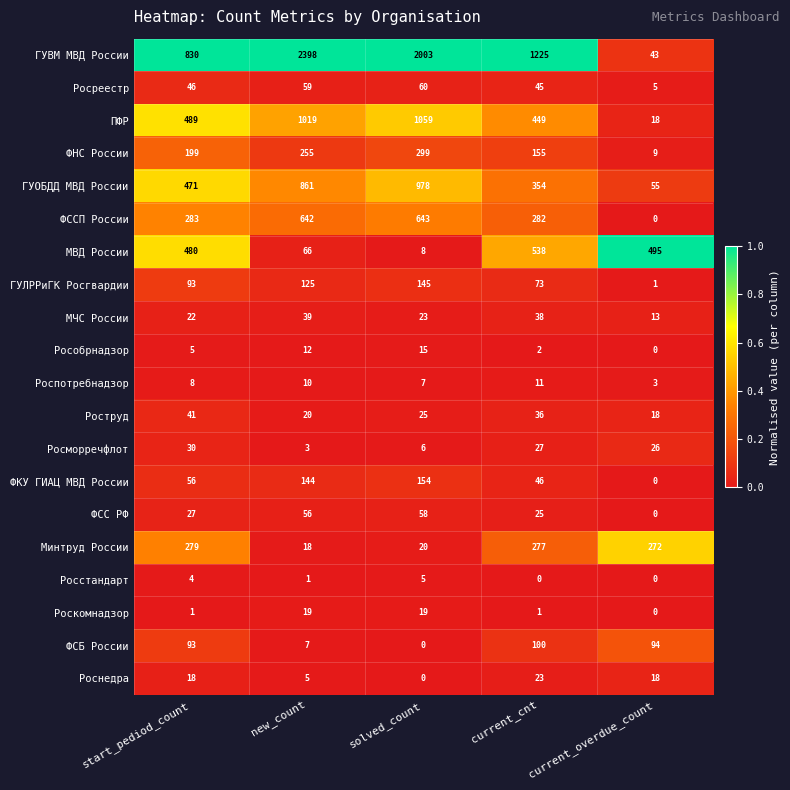

At which category is the sum across all series the highest?

new_count